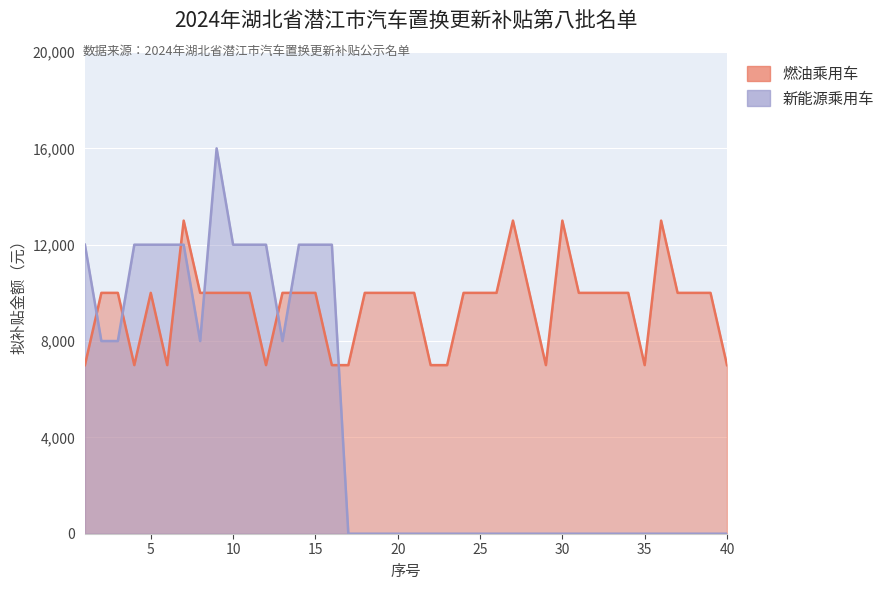

Rank the categories by 新能源乘用车 value from highest to lowest.

9, 1, 4, 5, 6, 7, 10, 11, 12, 14, 15, 16, 2, 3, 8, 13, 17, 18, 19, 20, 21, 22, 23, 24, 25, 26, 27, 28, 29, 30, 31, 32, 33, 34, 35, 36, 37, 38, 39, 40